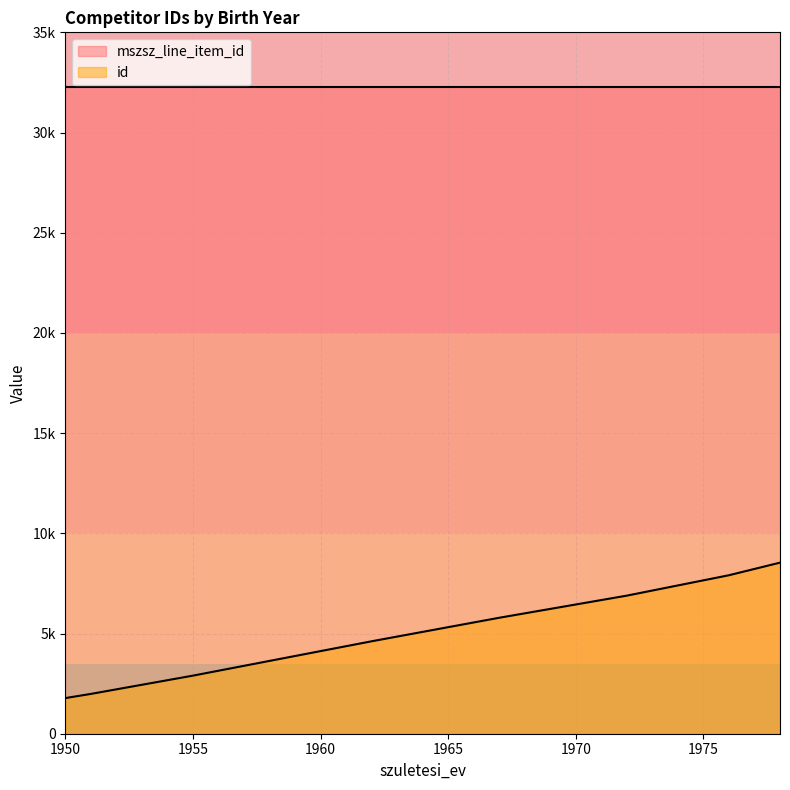

Is it true that the value at 1950 is 1779?

True